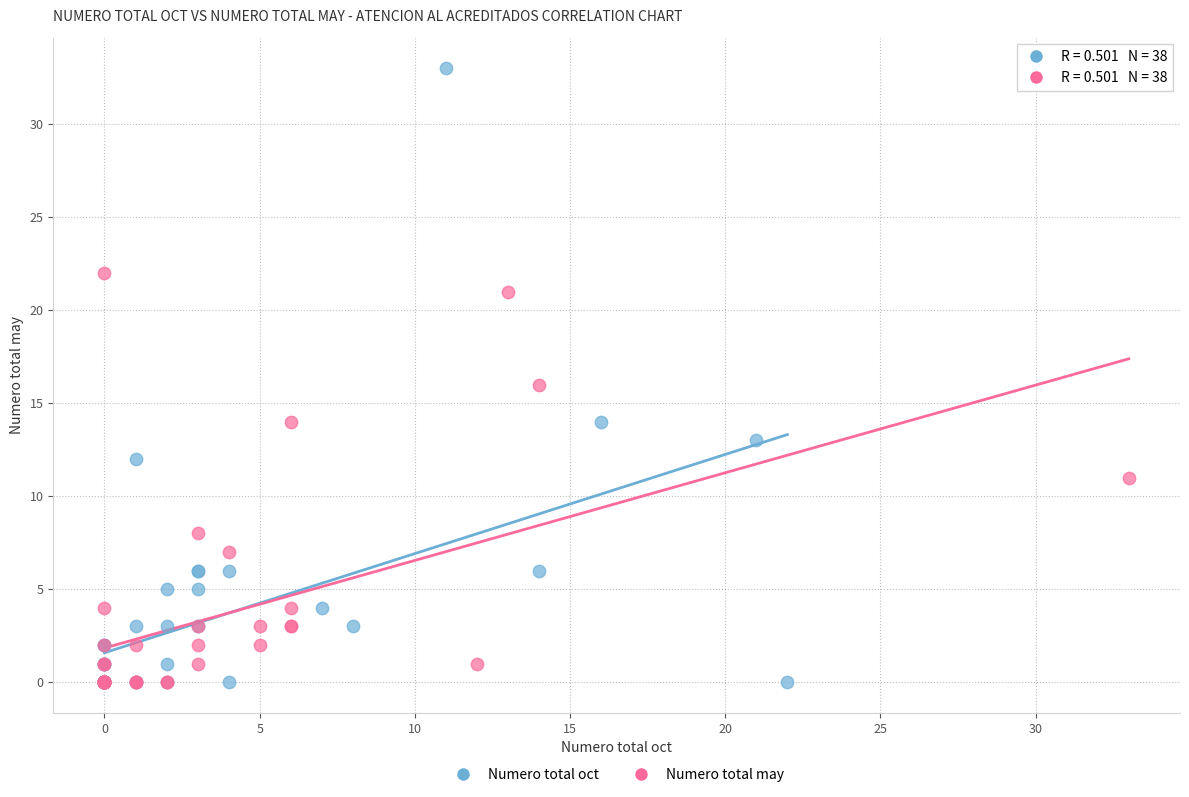

Which series has the largest Y range (max minus min)?

Numero total oct